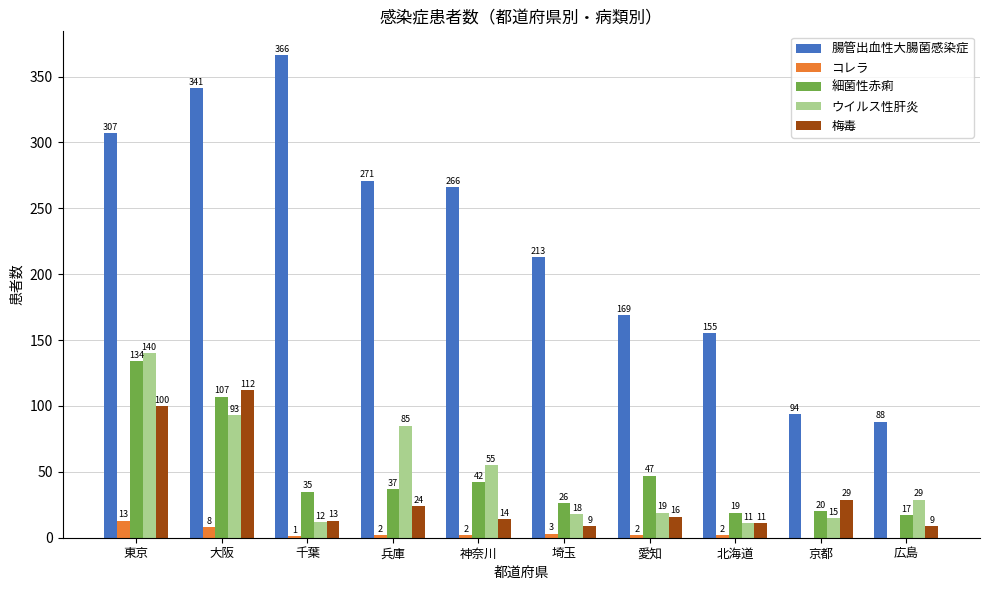

At which category does the chart reach its peak across all series?

千葉